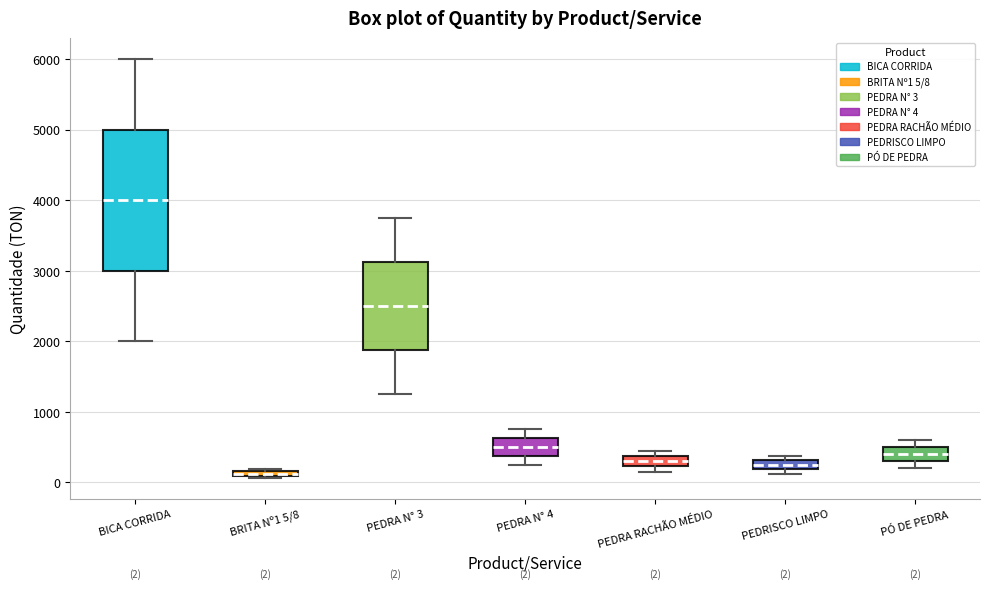

Which box has the lowest median line?

BRITA Nº1 5/8